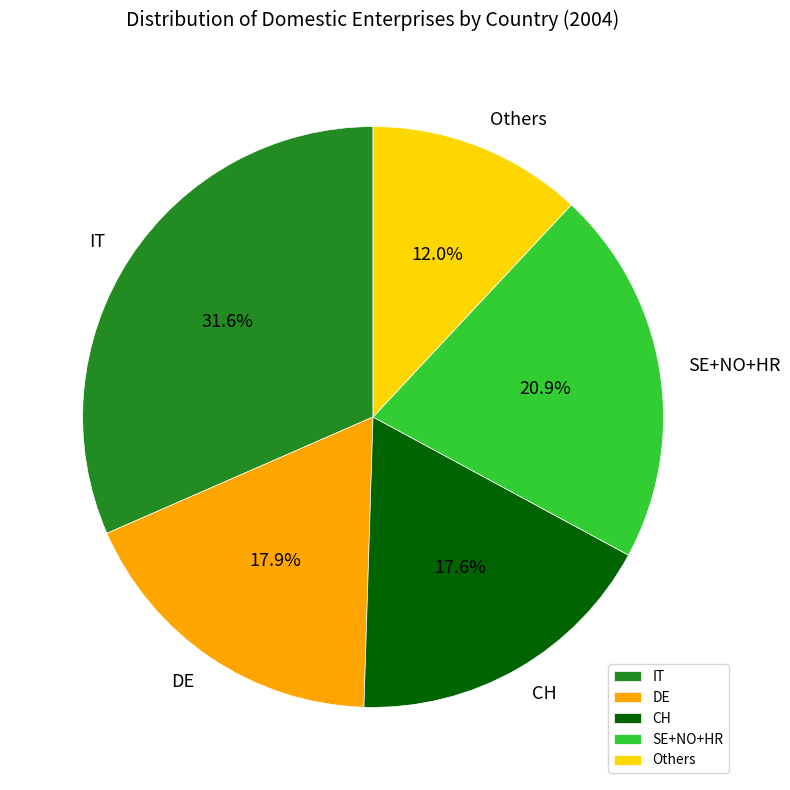

Does SE+NO+HR account for over 50% of the chart?

No